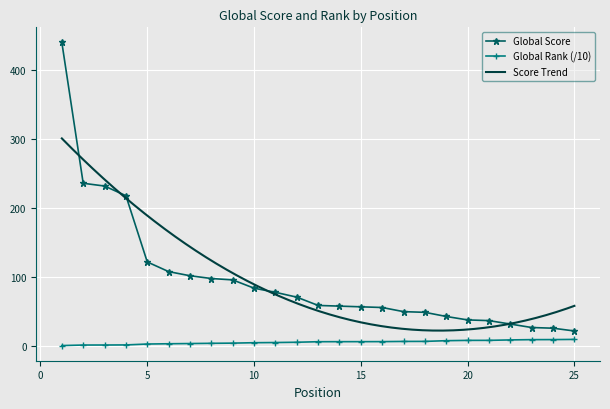

Count the number of categories in the chart.

25